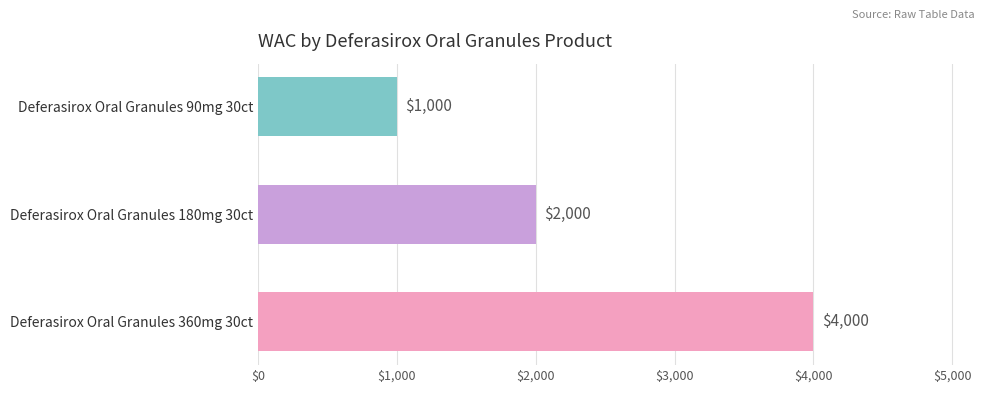

What is the value of the 3rd bar from the top?

4000